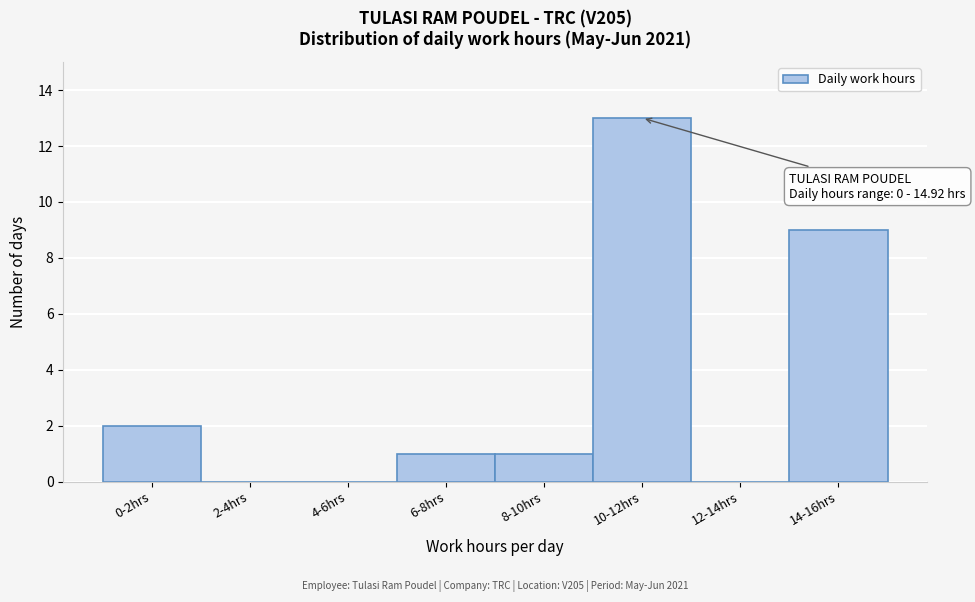

Reading left to right, list all the values displayed in this chart.

0-2hrs=2	2-4hrs=0	4-6hrs=0	6-8hrs=1	8-10hrs=1	10-12hrs=13	12-14hrs=0	14-16hrs=9